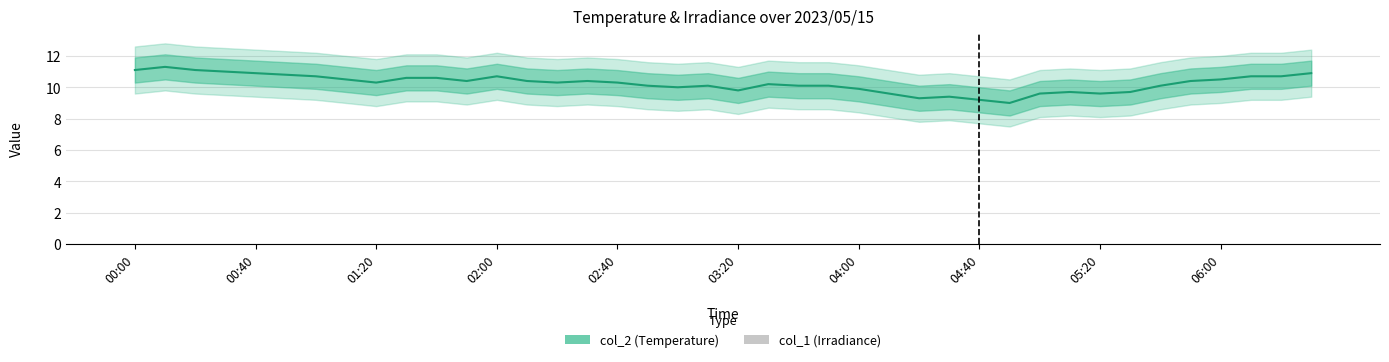

At which category is the sum across all series the highest?

00:40